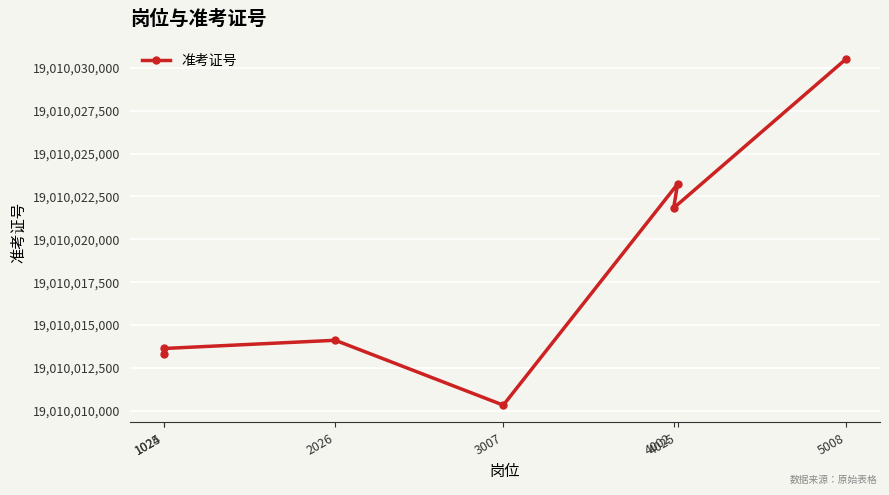

What is the average value?

19010018137